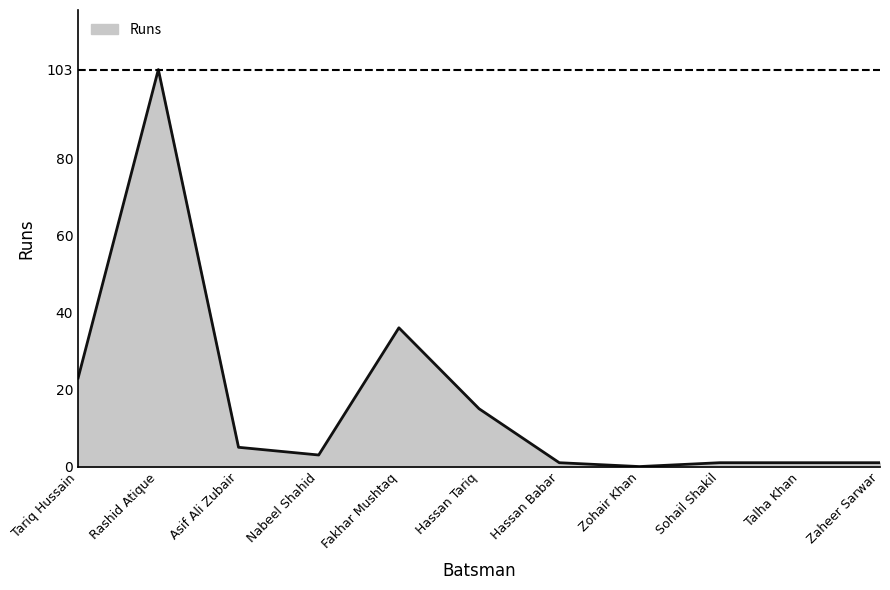

Which has a higher value, Fakhar Mushtaq or Asif Ali Zubair?

Fakhar Mushtaq